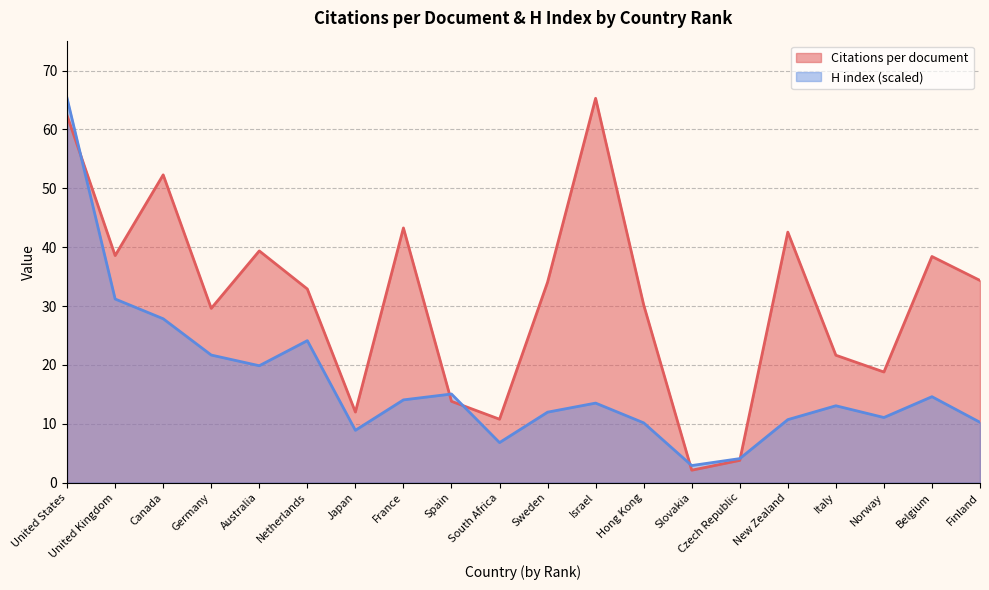

Which series has the largest total across all categories?

Citations per document